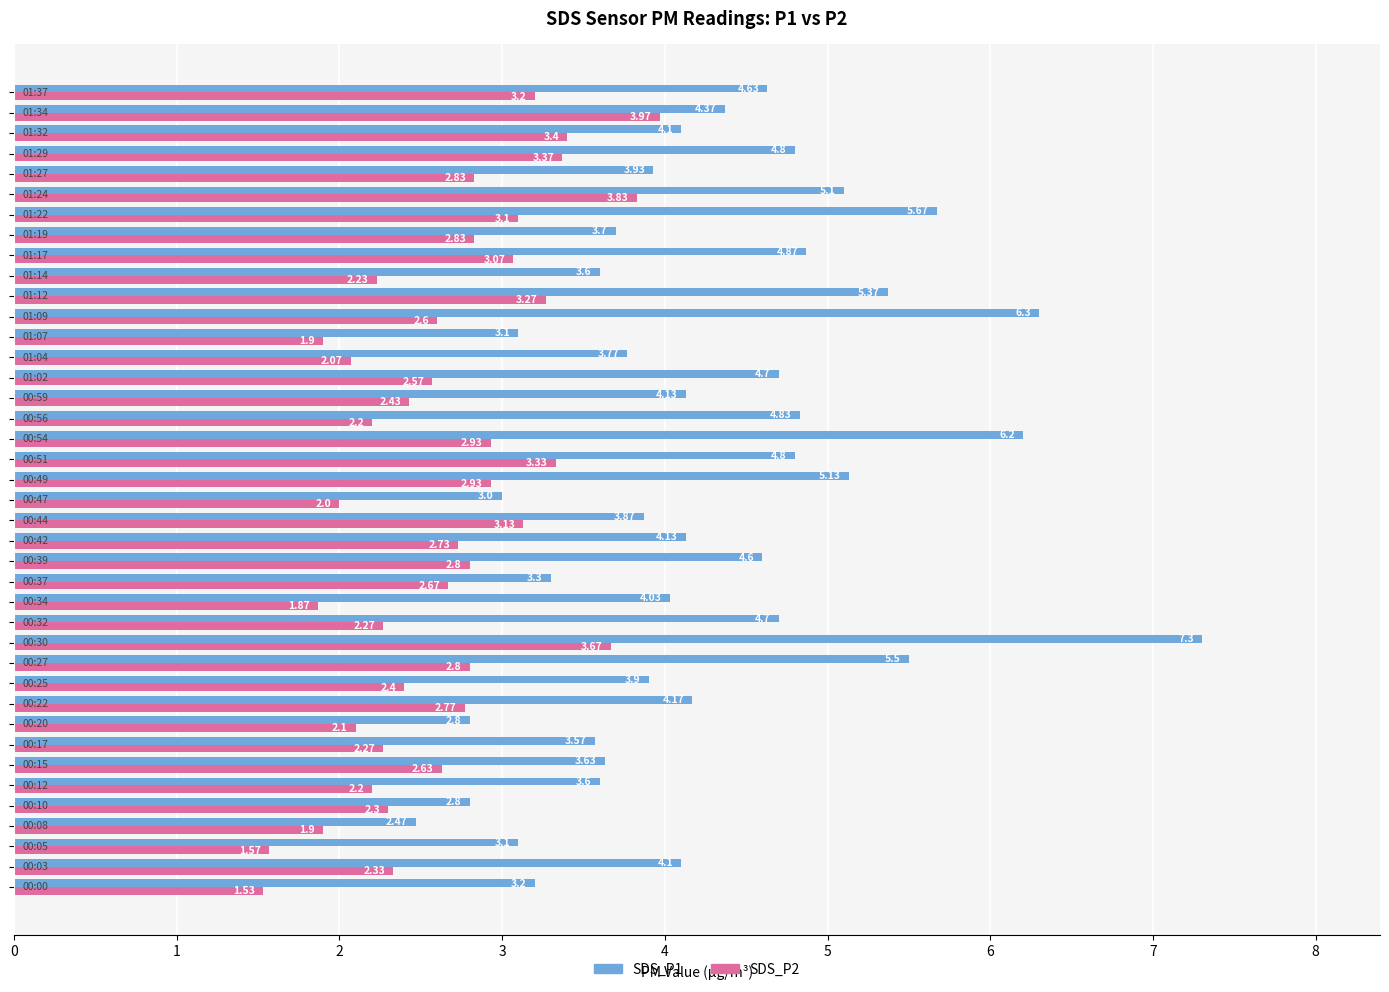

Which series has the largest range (max minus min)?

SDS_P1